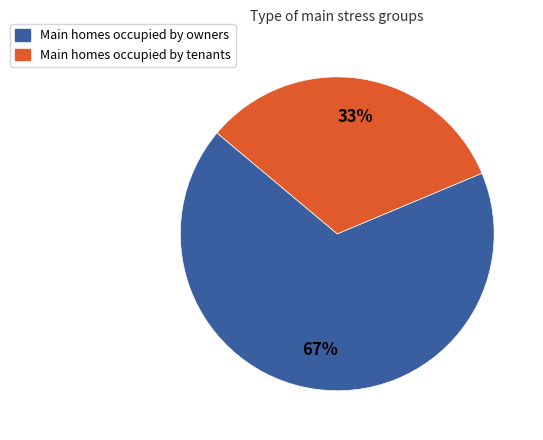

To the nearest percent, what is the combined percentage of Main homes occupied by tenants and Main homes occupied by owners?

100%